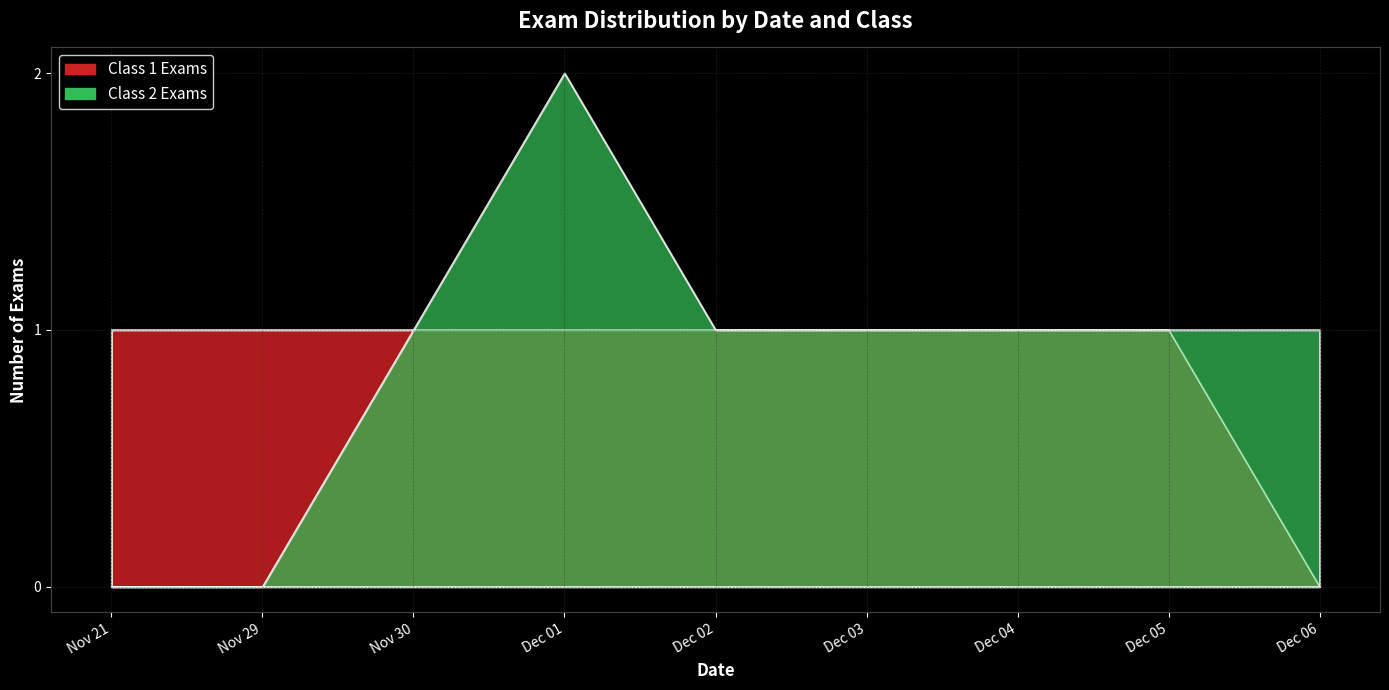

What are all the series names shown in the legend?

Class 1 Exams, Class 2 Exams